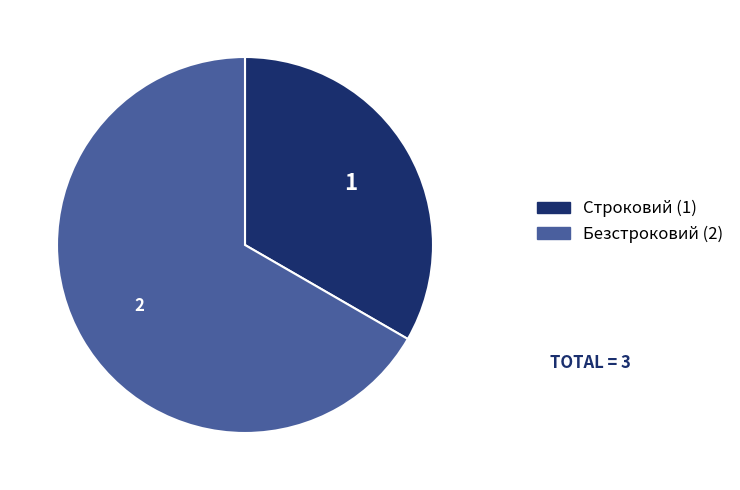

Combined, do Строковий (1) and Безстроковий (2) account for over 50%?

Yes